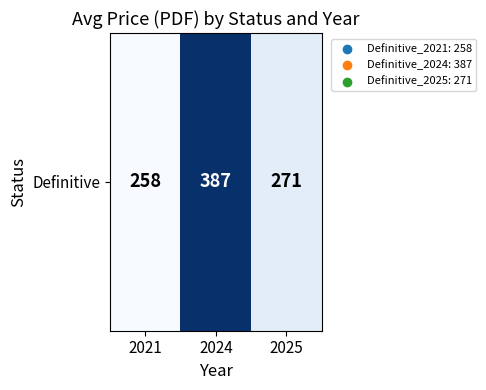

Approximately how many times larger is the value at 2021 compared to 2024?

0.7